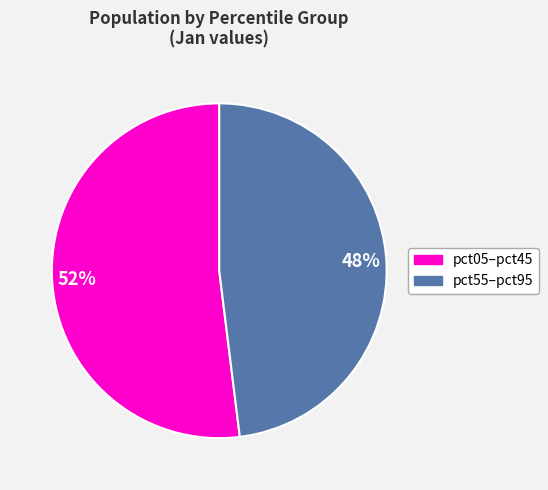

Count the number of slices in the pie.

2